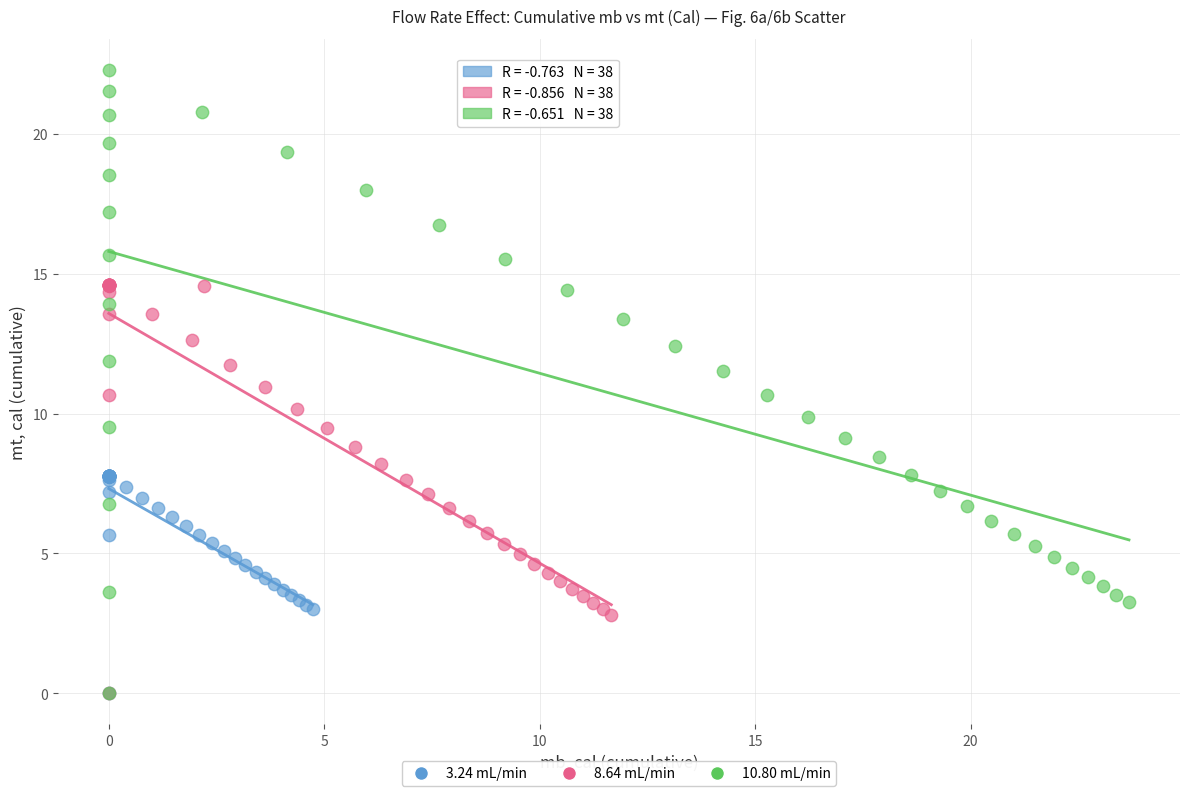

Which series has the largest Y range (max minus min)?

10.80 mL/min